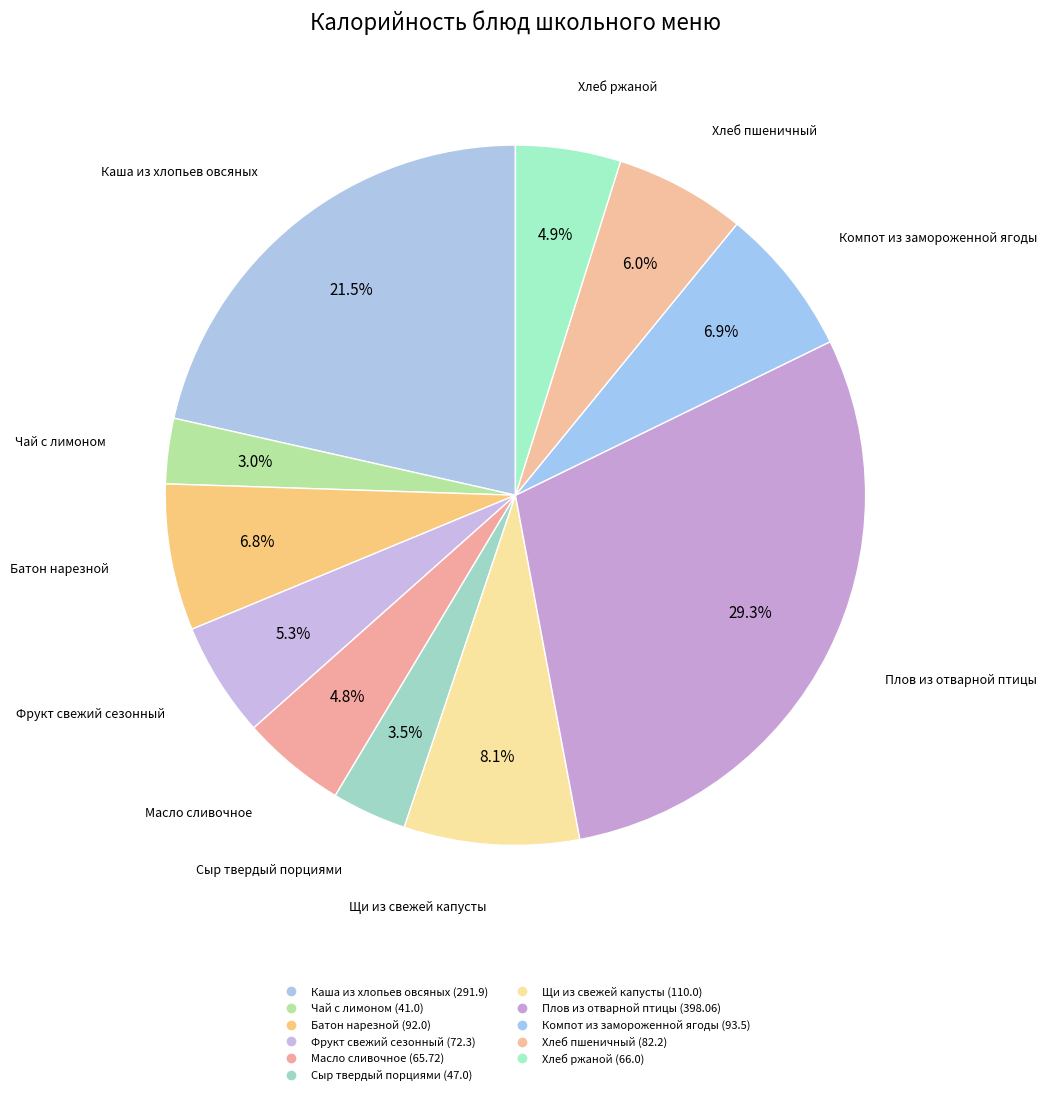

Rank the categories by value from lowest to highest.

Чай с лимоном, Сыр твердый порциями, Масло сливочное, Хлеб ржаной, Фрукт свежий сезонный, Хлеб пшеничный, Батон нарезной, Компот из замороженной ягоды, Щи из свежей капусты, Каша из хлопьев овсяных, Плов из отварной птицы